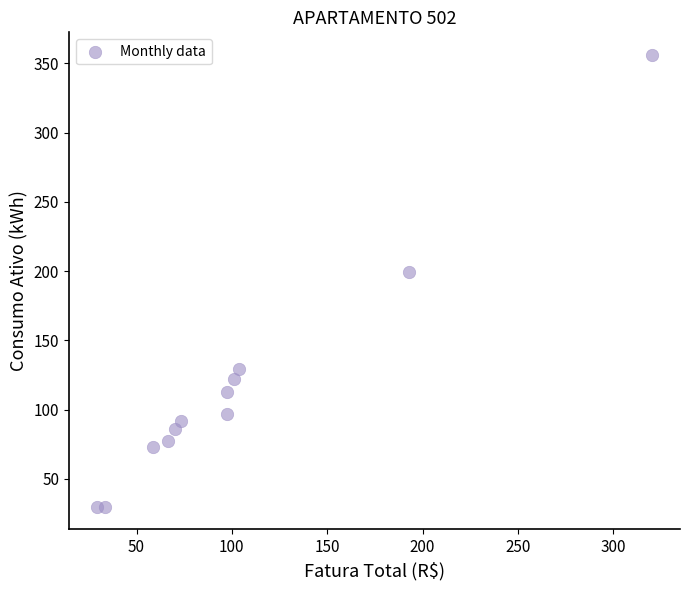

What is the range of Y values (max minus min)?

326